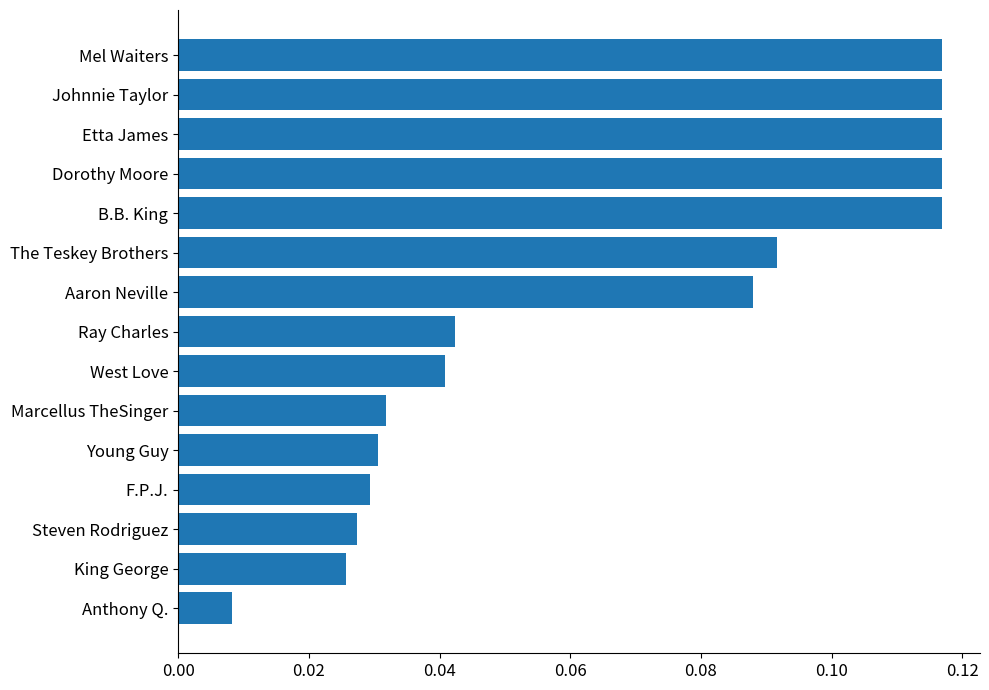

Is it true that the value at Johnnie Taylor is 0.2?

False